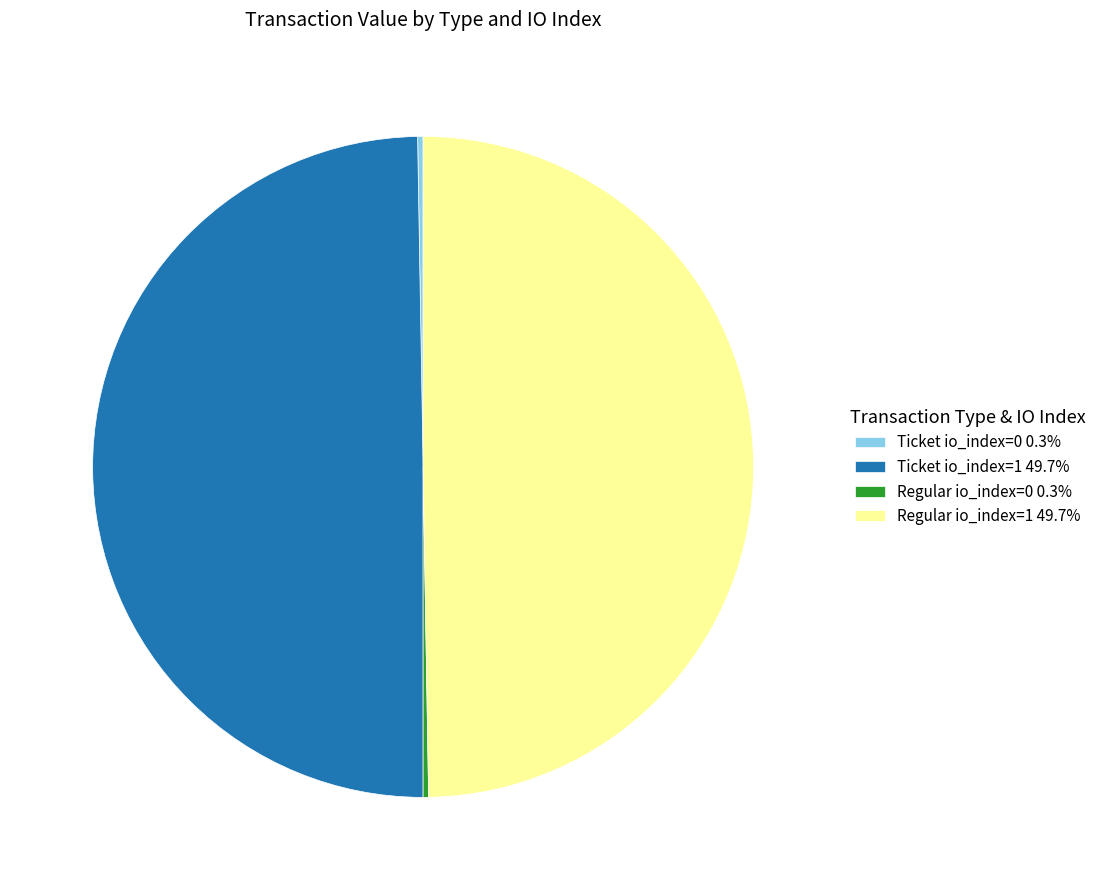

Approximately how many times larger is the value at Ticket io_index=1 49.7% compared to Regular io_index=1 49.7%?

1.0